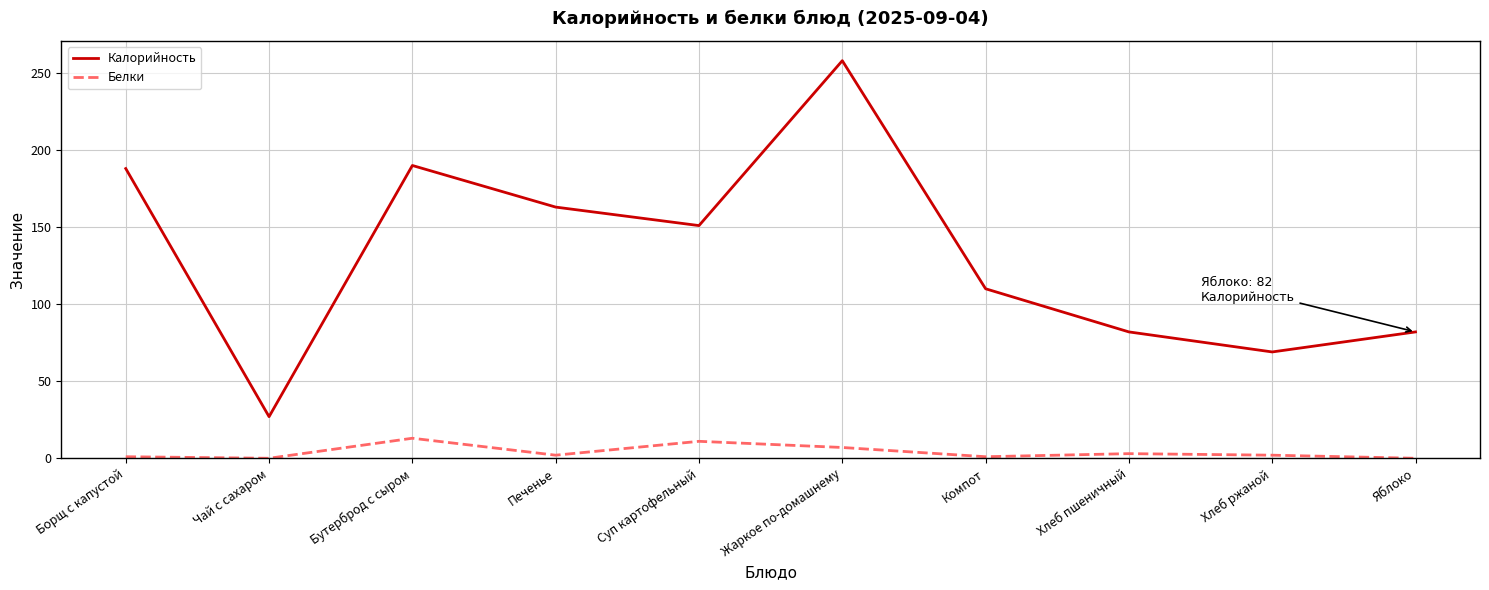

What value does the Калорийность series have at Печенье, to the nearest 50?

150